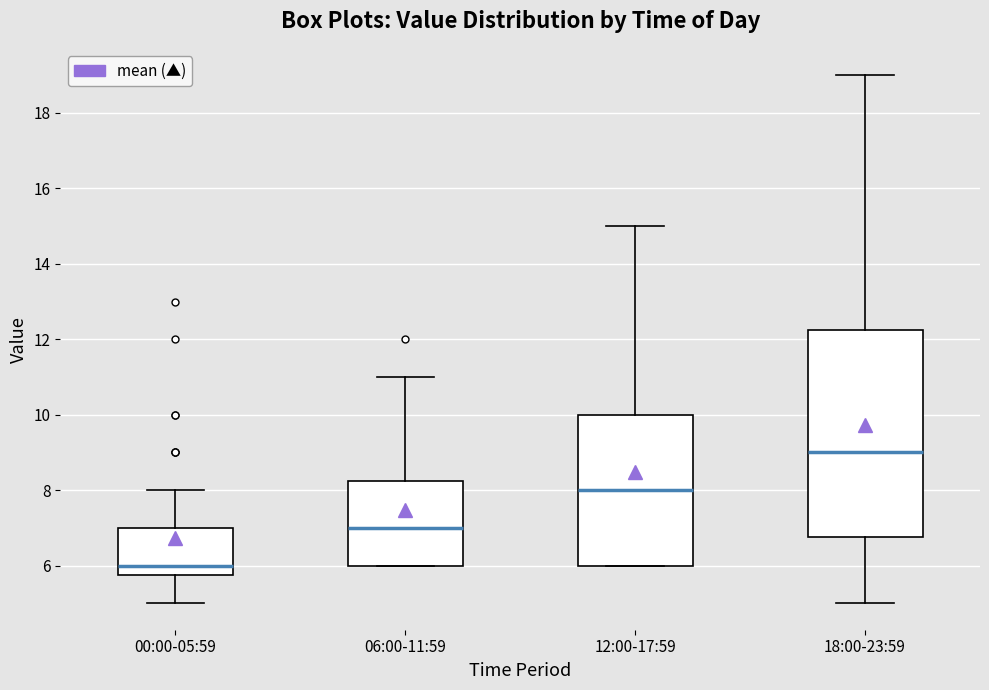

Reading left to right, transcribe this box plot: for each box, give where its median line is, the range the box spans, and where its two whiskers end, as read against the y-axis. The values are not printed on the chart, so give them approximately, as read against the axis.

00:00-05:59: median 6.0, box 5.8 to 7.0, whiskers 5.0 to 8.0
06:00-11:59: median 7.0, box 6.0 to 8.2, whiskers 6.0 to 11.0
12:00-17:59: median 8.0, box 6.0 to 10.0, whiskers 6.0 to 15.0
18:00-23:59: median 9.0, box 6.8 to 12.2, whiskers 5.0 to 19.0